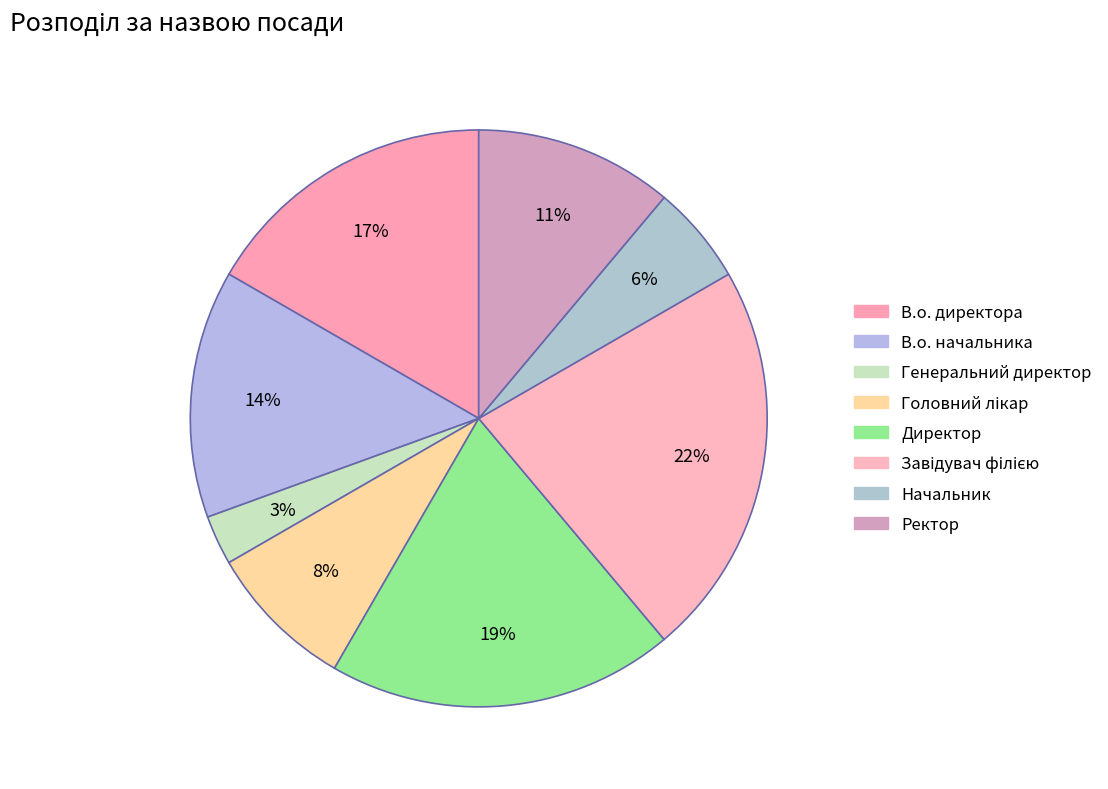

Count the number of slices in the pie.

8